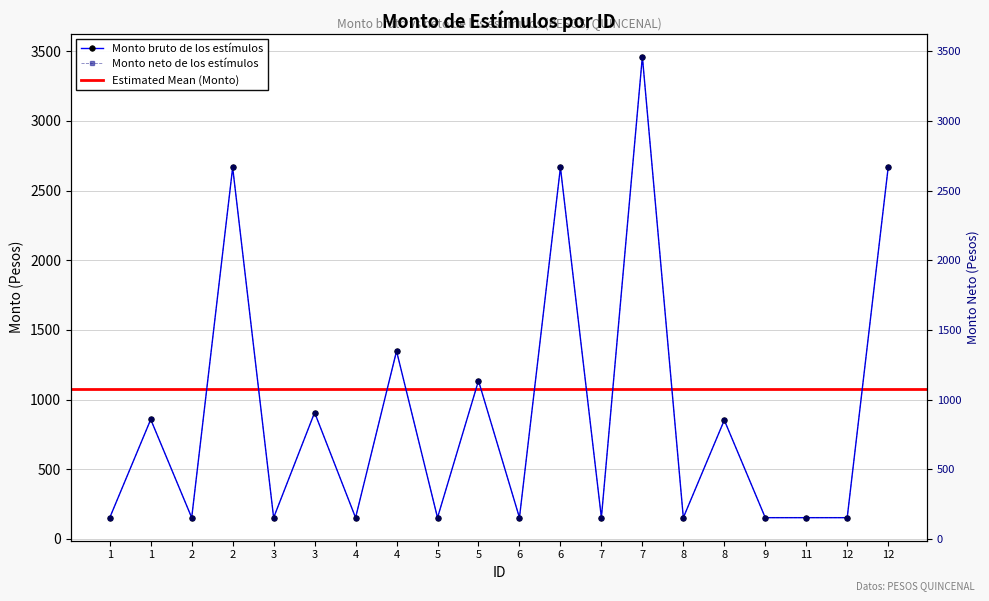

True or false: Monto bruto de los estímulos and Monto neto de los estímulos intersect in this chart.

False